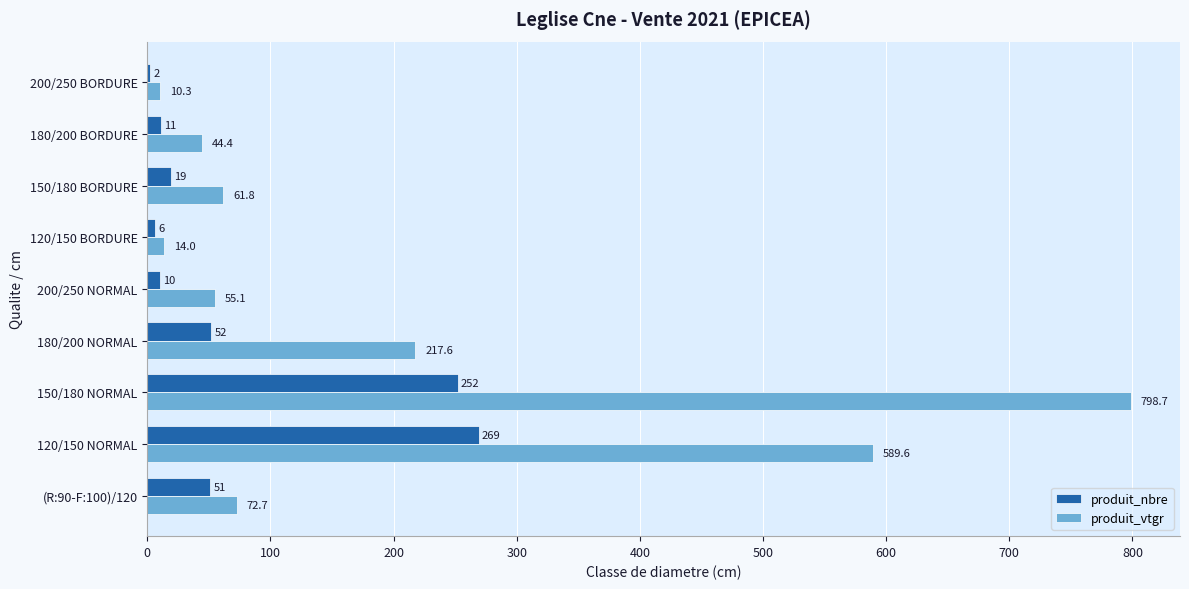

What is the approximate value of produit_vtgr at 180/200 NORMAL?

217.6